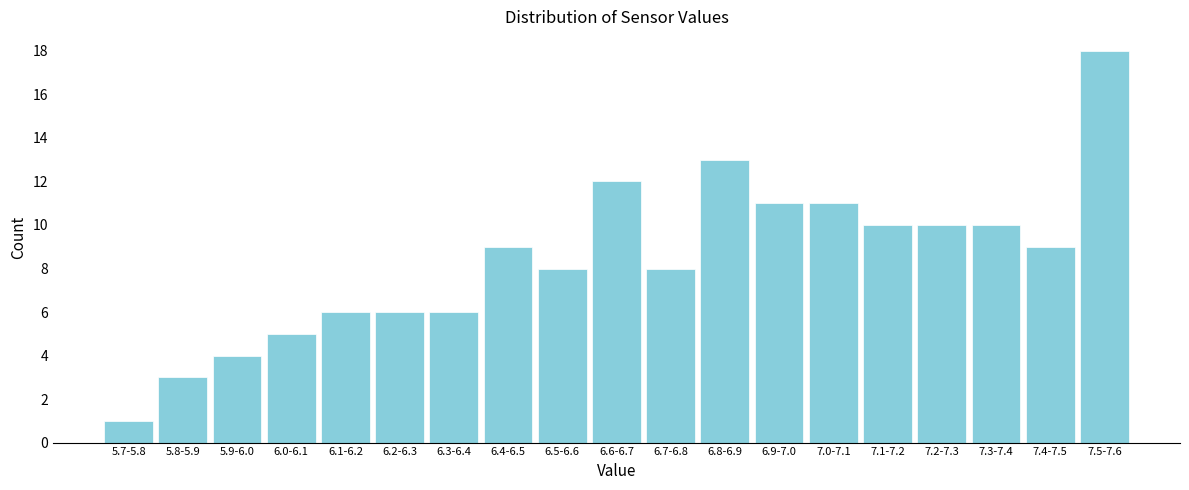

Reading left to right, transcribe all the data shown in this chart.

1	3	4	5	6	6	6	9	8	12	8	13	11	11	10	10	10	9	18